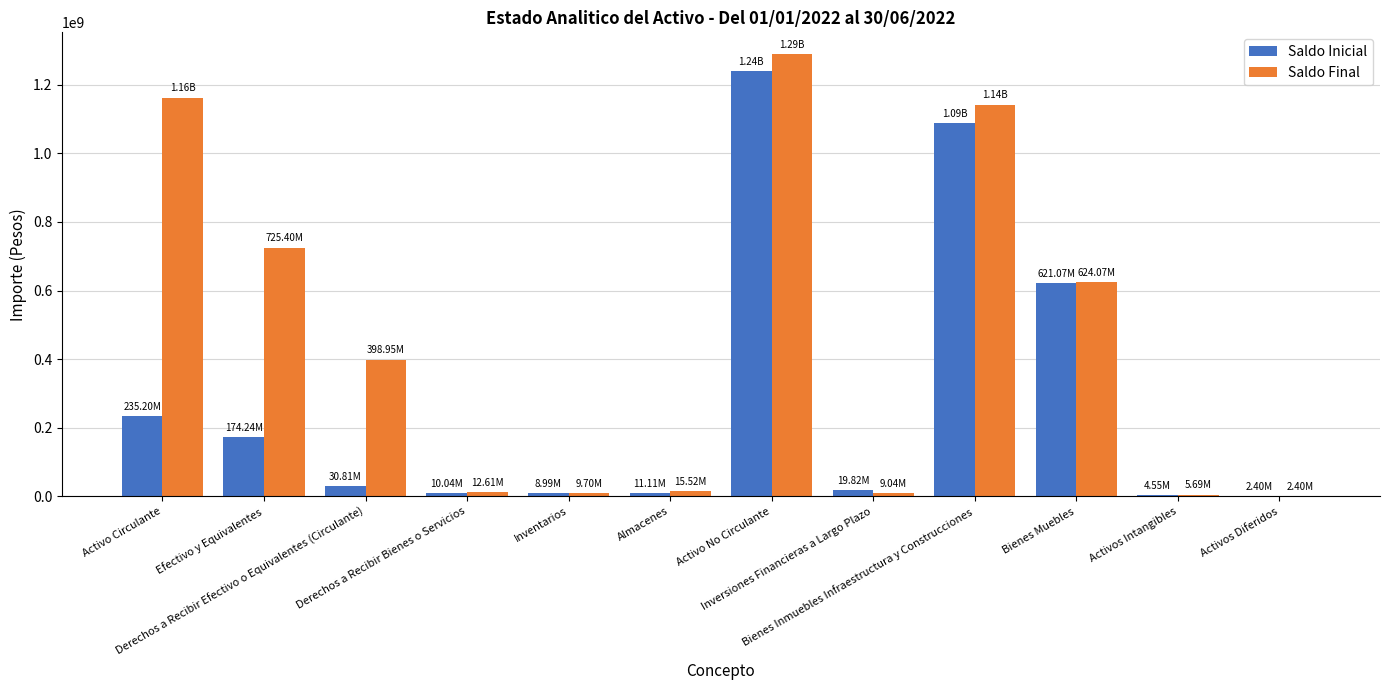

Which series has the largest total across all categories?

Saldo Final